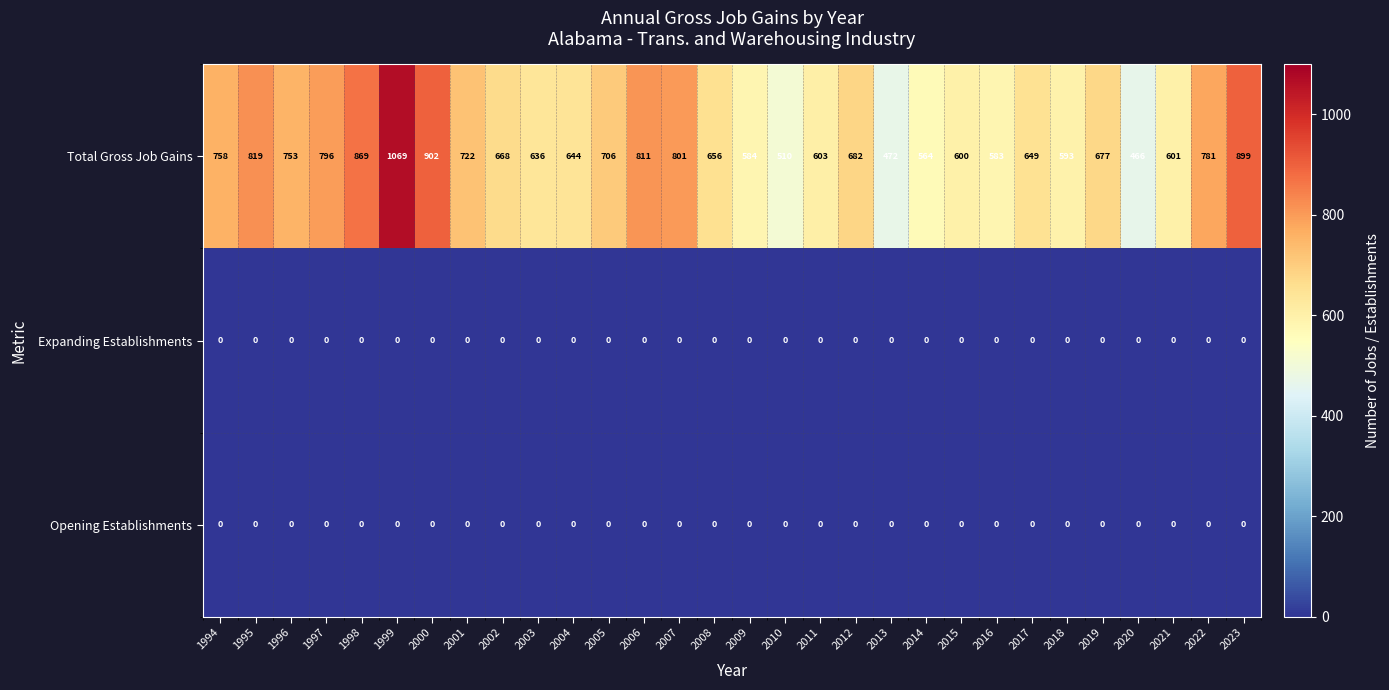

What is the spread (max minus min) of values at 2007?

801